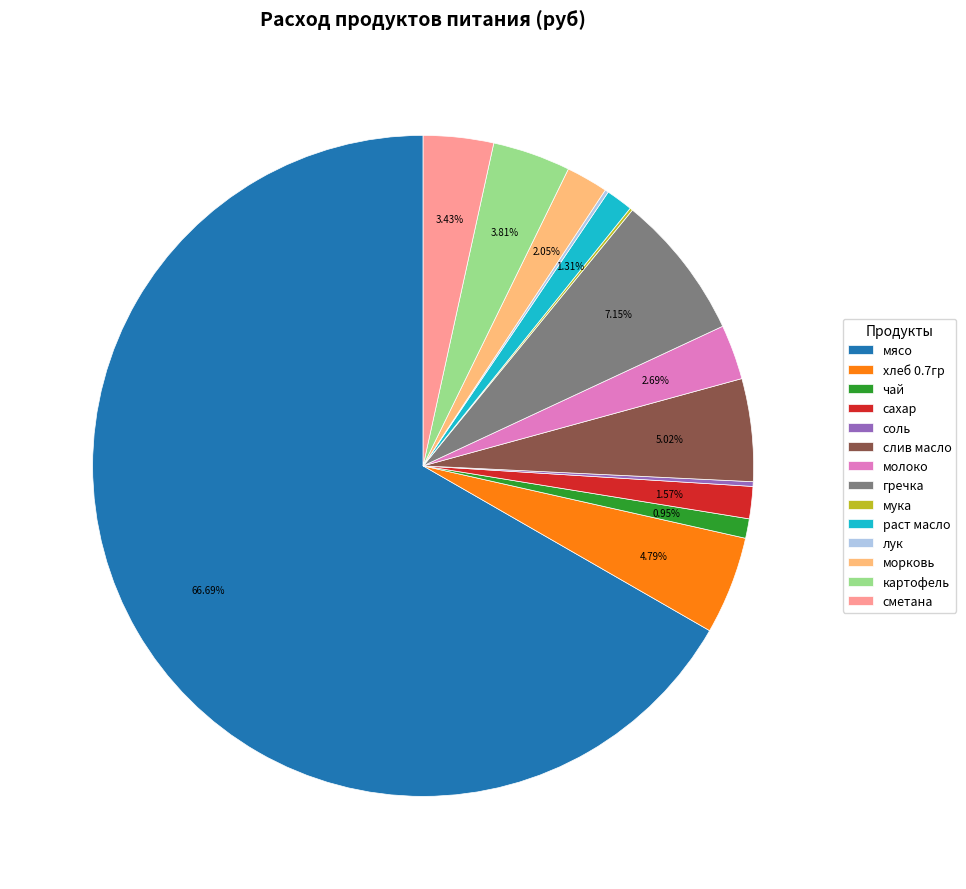

Which has a higher value, сметана or морковь?

сметана